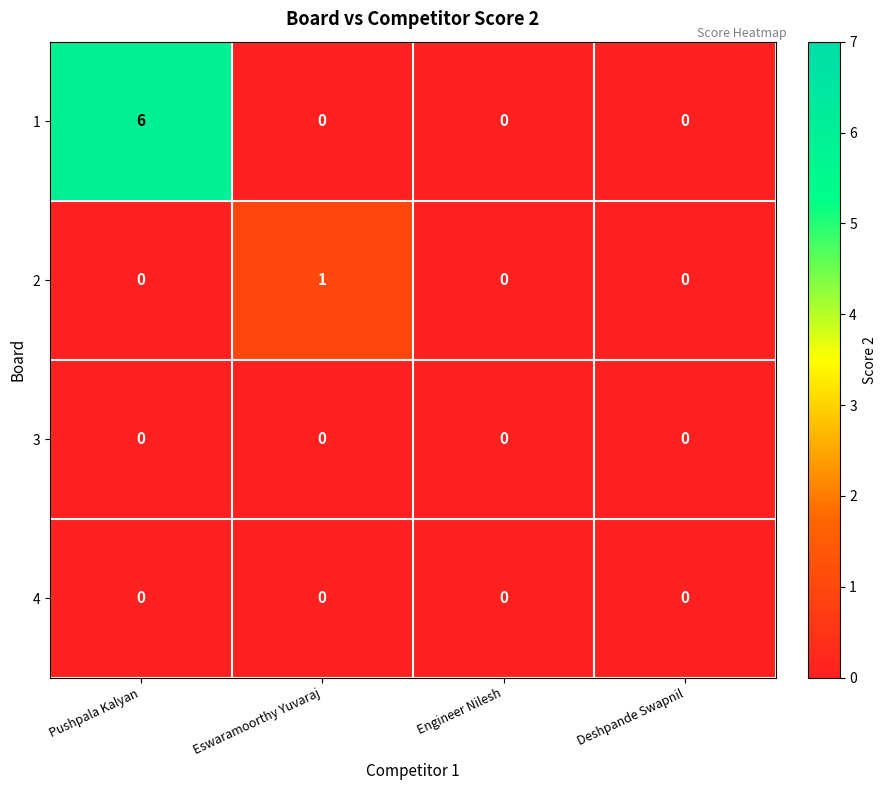

Is it true that 1 equals 10 at Pushpala Kalyan?

False